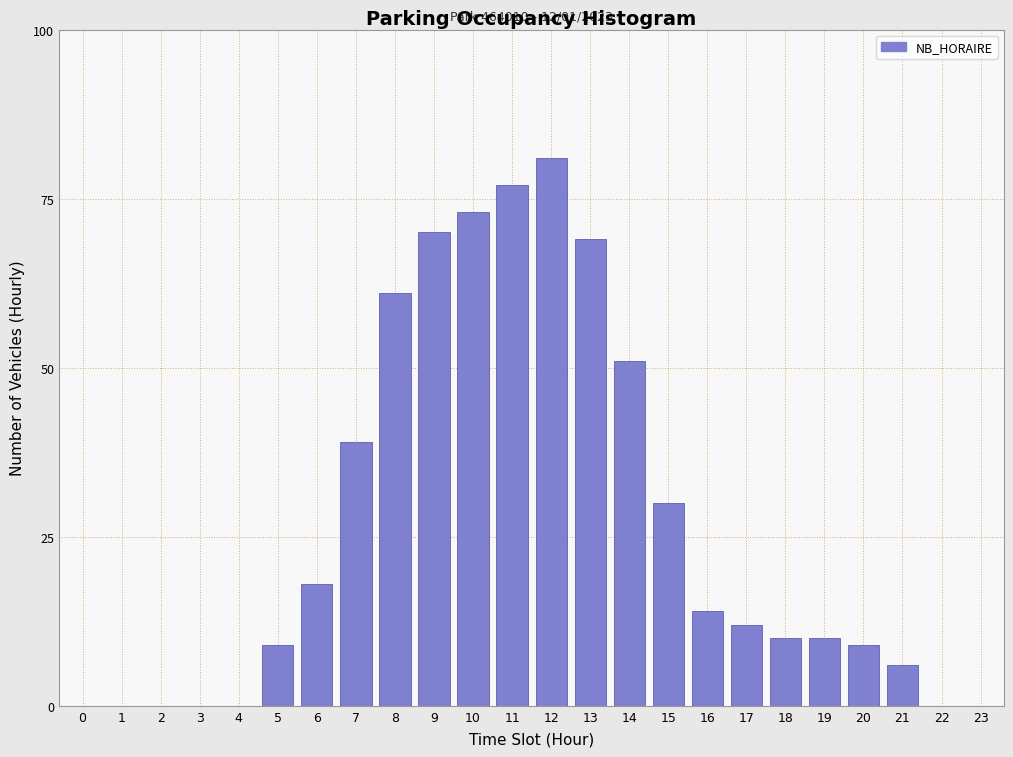

Reading left to right, transcribe all the data shown in this chart.

0=0	1=0	2=0	3=0	4=0	5=9	6=18	7=39	8=61	9=70	10=73	11=77	12=81	13=69	14=51	15=30	16=14	17=12	18=10	19=10	20=9	21=6	22=0	23=0